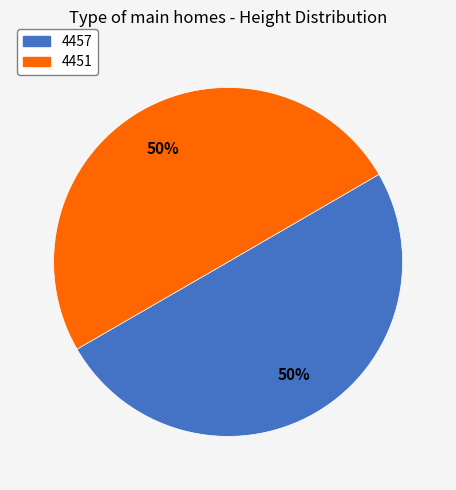

To the nearest percent, what is the combined percentage of 4451 and 4457?

100%